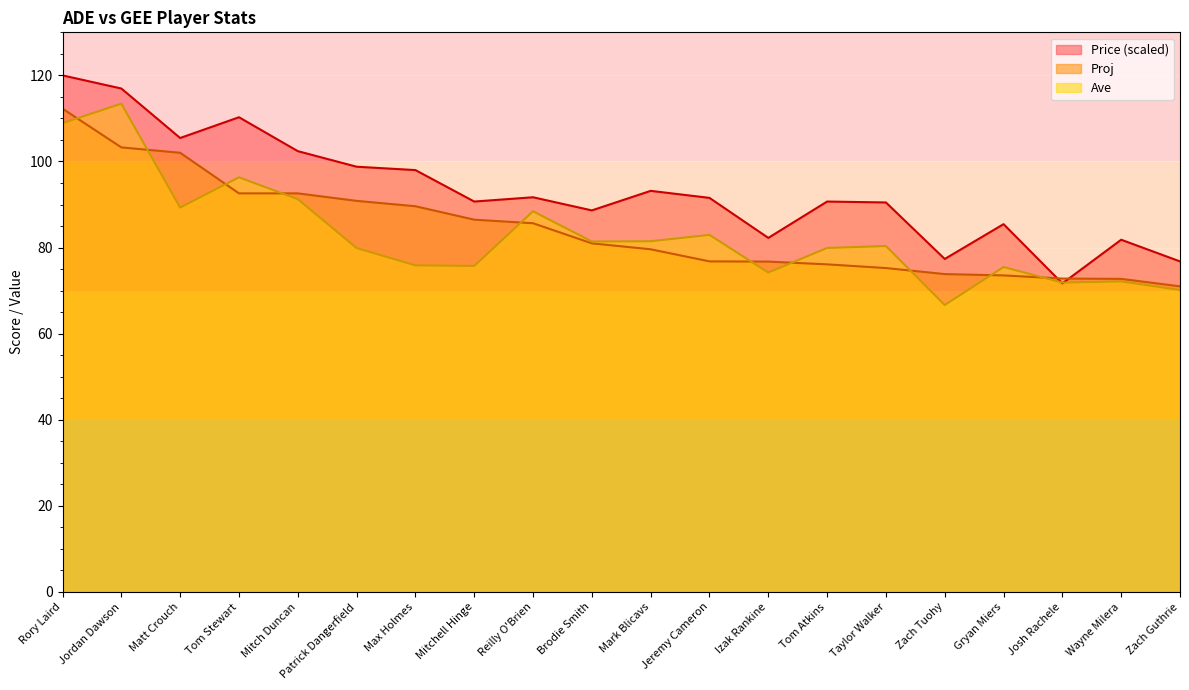

Count the number of data series in this chart.

3